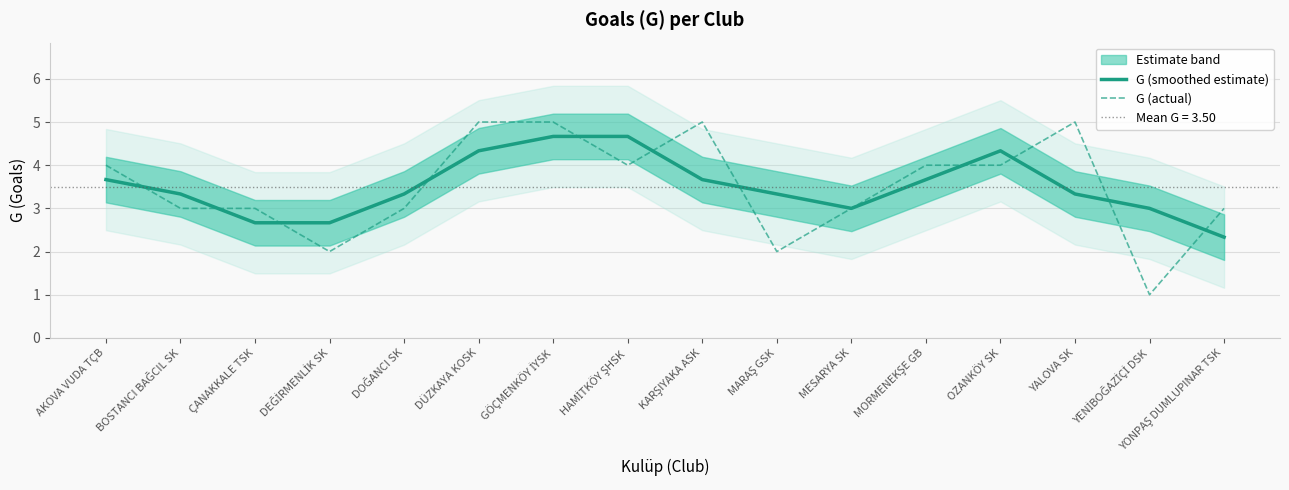

Reading left to right, what are all the values shown in this chart?

G (smoothed estimate): 3.7	3.3	2.7	2.7	3.3	4.3	4.7	4.7	3.7	3.3	3.0	3.7	4.3	3.3	3.0	2.3
G (actual): 4.0	3.0	3.0	2.0	3.0	5.0	5.0	4.0	5.0	2.0	3.0	4.0	4.0	5.0	1.0	3.0